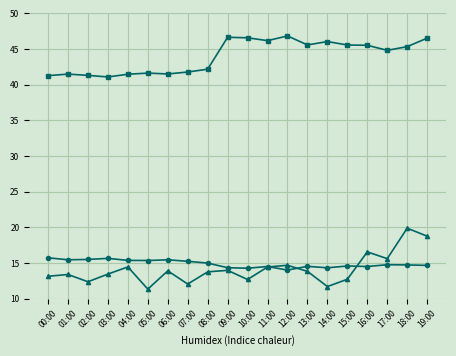

What is the label of the 14th point from the right?

06:00